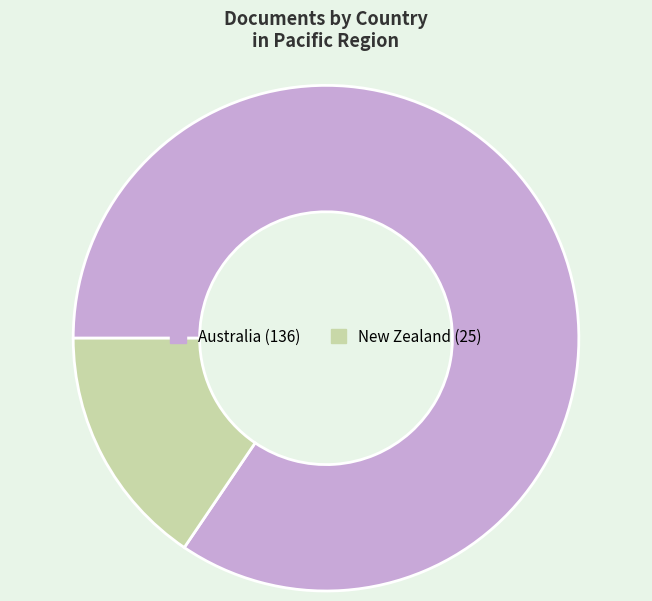

Rank the categories by value from highest to lowest.

Australia, New Zealand